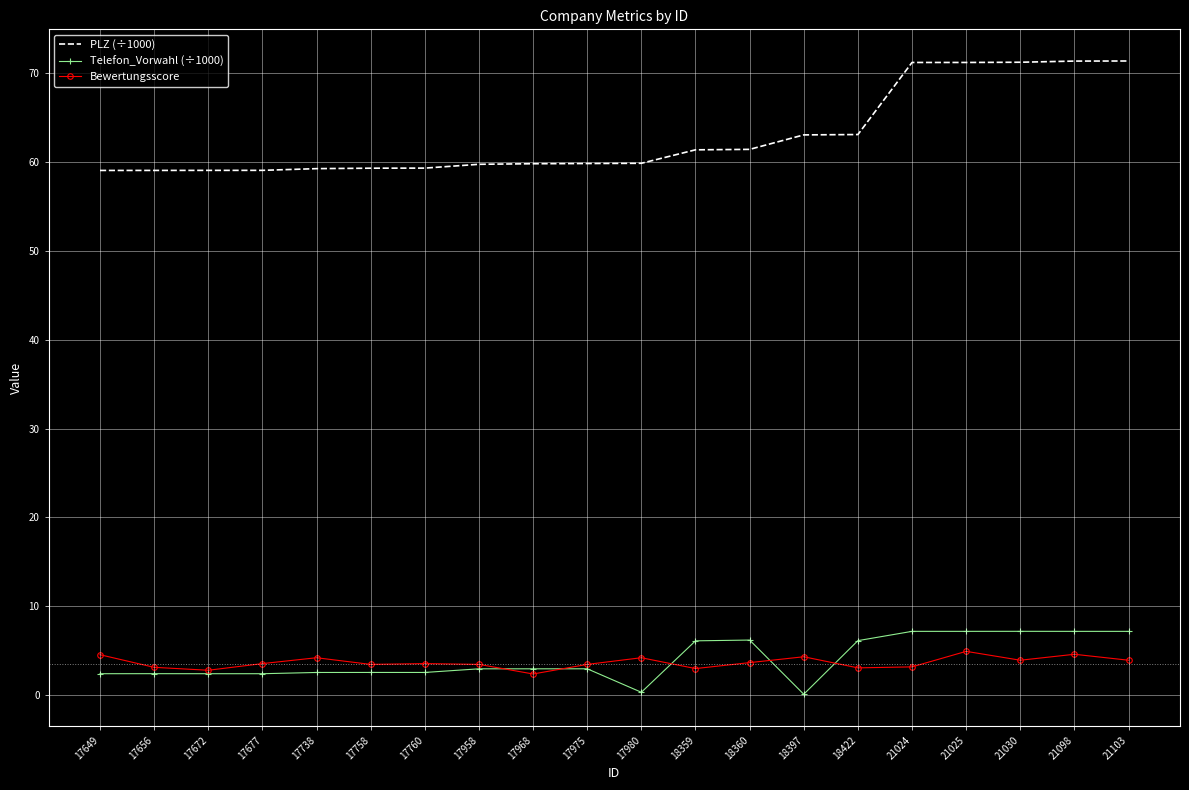

The PLZ (÷1000) series shows 61.4 at 18360. True or false?

True